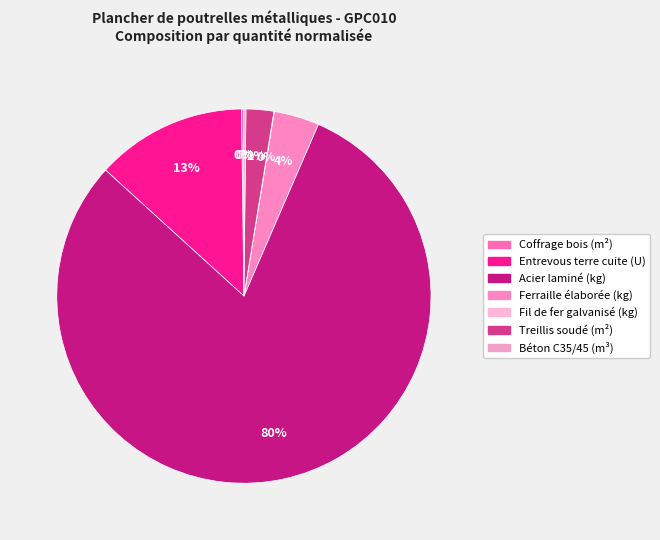

Is it true that Béton C35/45 (m³) is 15% of the pie?

False